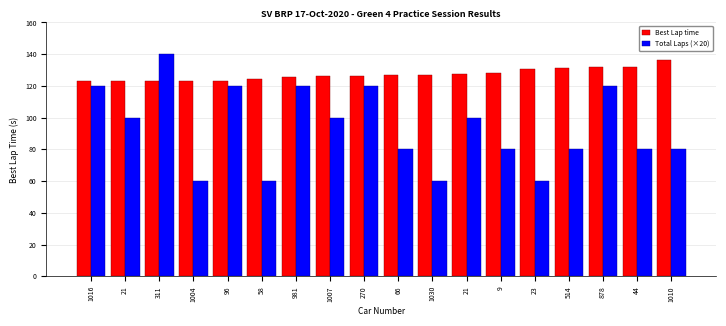

Count the number of data series in this chart.

2